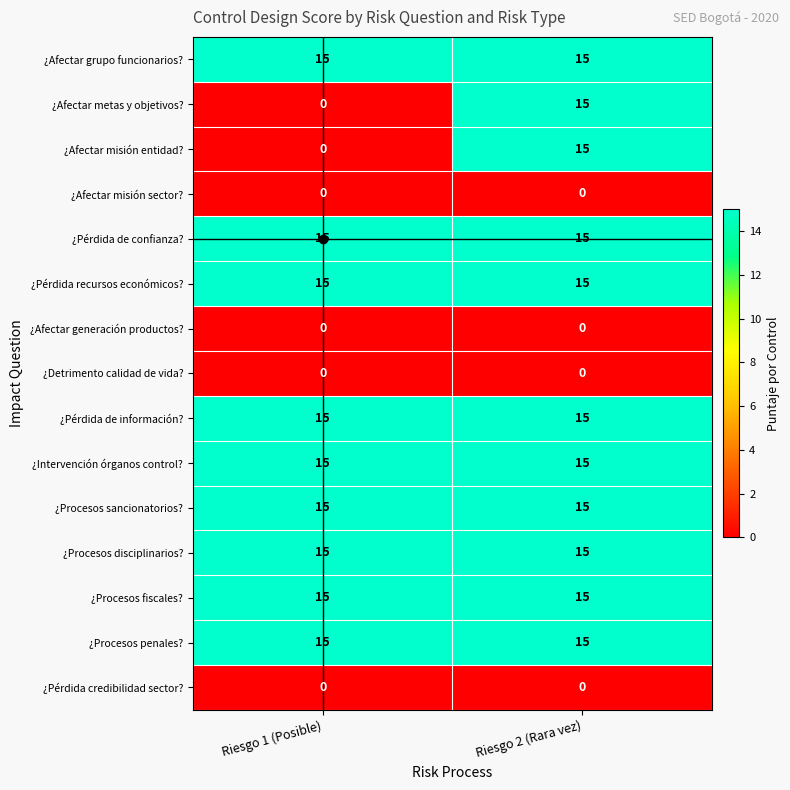

What is the sum of all ¿Afectar grupo funcionarios? values?

30